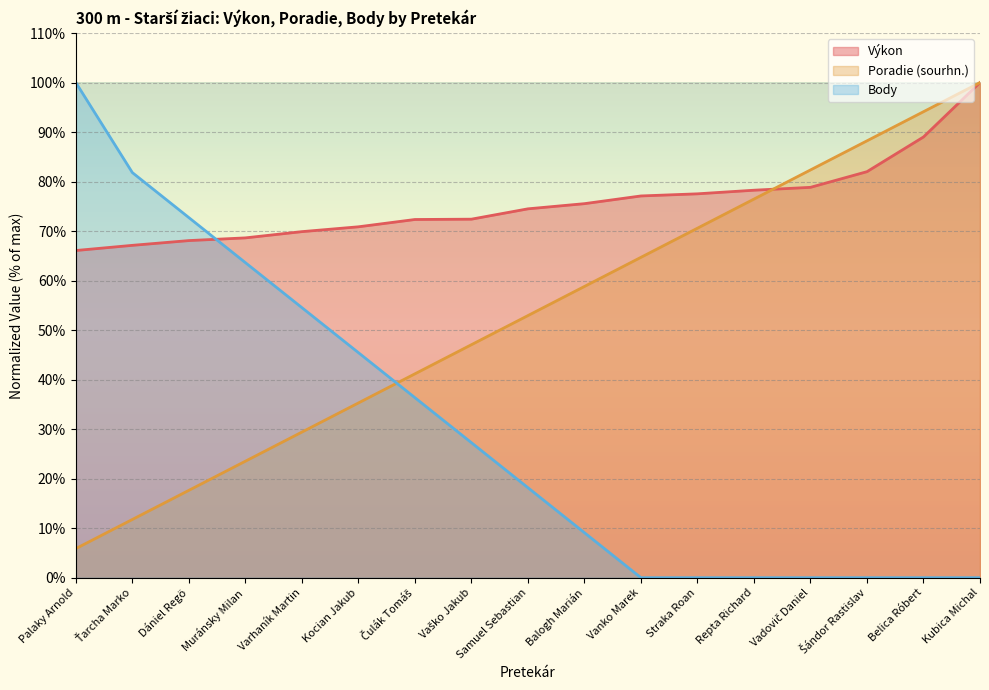

What is the label of the 8th point from the right?

Balogh Marián